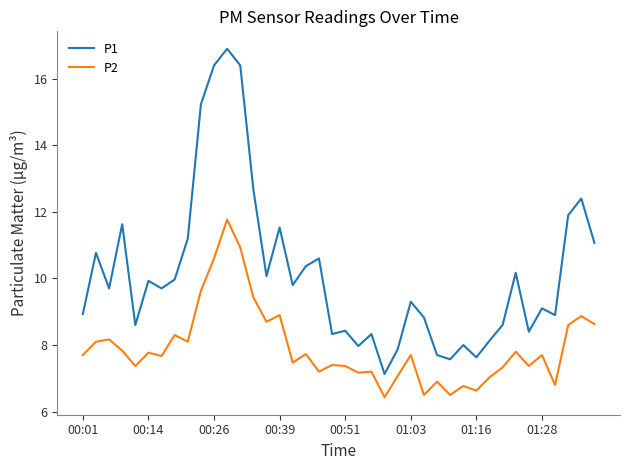

How many values in the P1 series exceed 9?

23